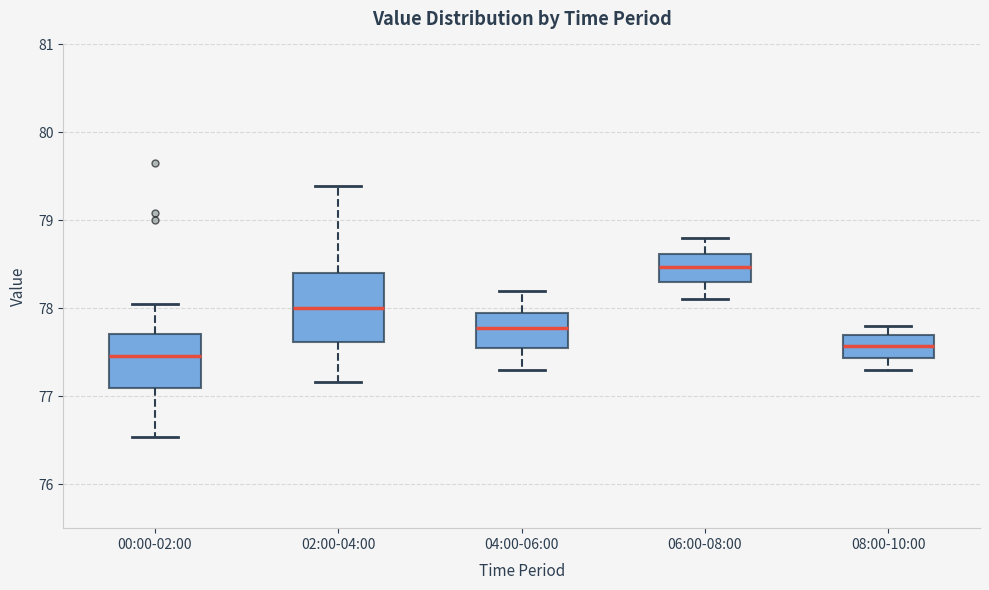

Reading left to right, transcribe this box plot: for each box, give where its median line is, the range the box spans, and where its two whiskers end, as read against the y-axis. The values are not printed on the chart, so give them approximately, as read against the axis.

00:00-02:00: median 77.5, box 77.1 to 77.7, whiskers 76.5 to 78.1
02:00-04:00: median 78.0, box 77.6 to 78.4, whiskers 77.2 to 79.4
04:00-06:00: median 77.8, box 77.6 to 78.0, whiskers 77.3 to 78.2
06:00-08:00: median 78.5, box 78.3 to 78.6, whiskers 78.1 to 78.8
08:00-10:00: median 77.6, box 77.4 to 77.7, whiskers 77.3 to 77.8